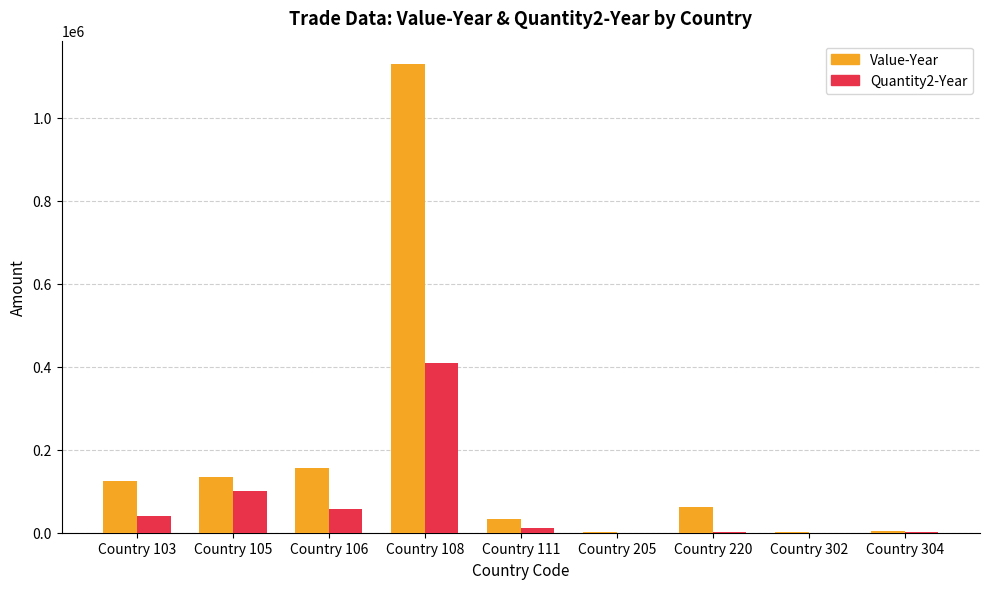

At which label is Value-Year closest to 565190?

Country 106